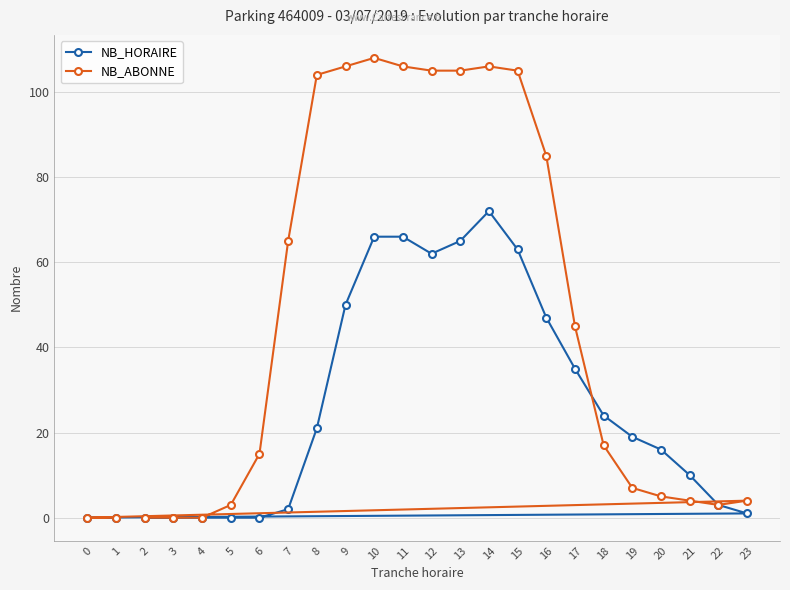

Is this an area chart (filled region under the line)?

No